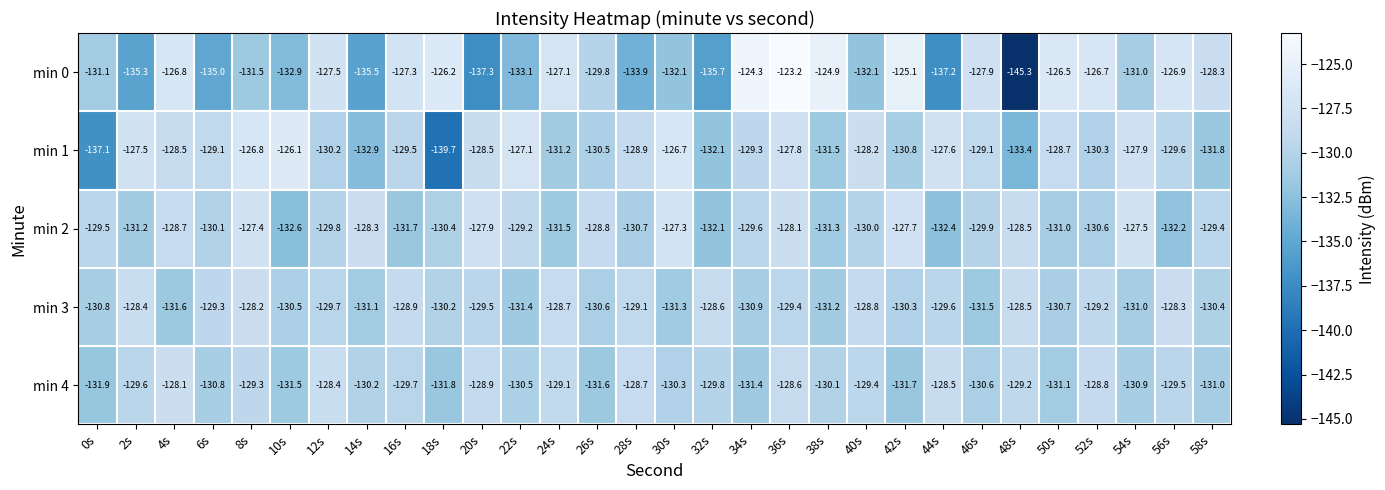

The value of min 2 at 18s is -200.7. True or false?

False